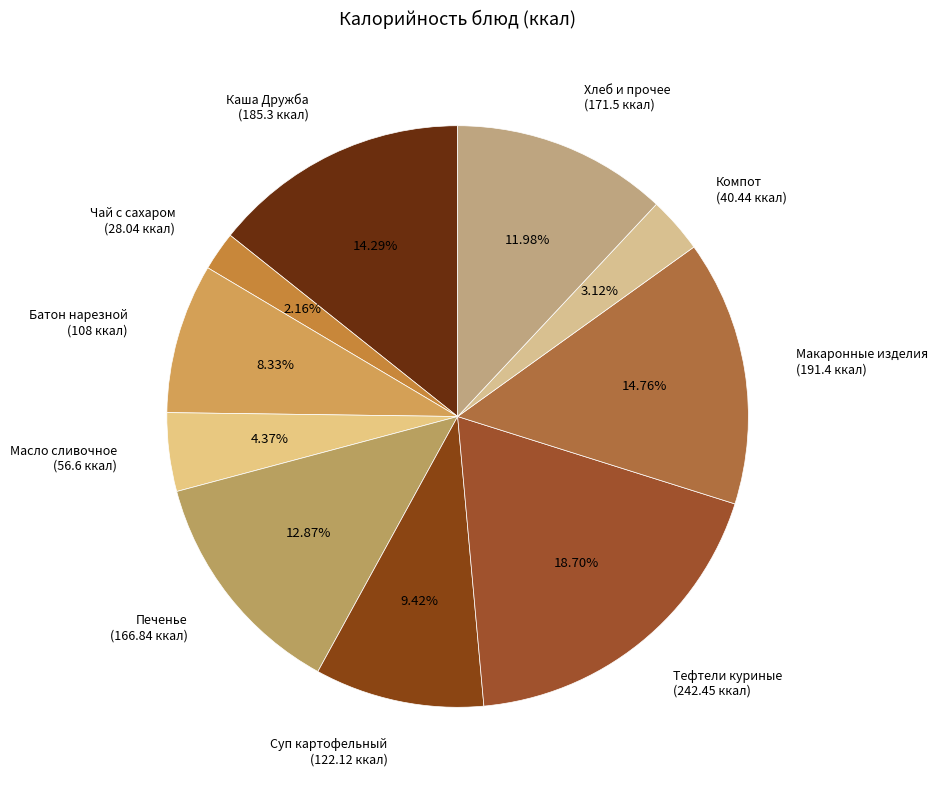

Do Тефтели куриные (242.45 ккал) and Компот (40.44 ккал) together represent more than half of the pie?

No